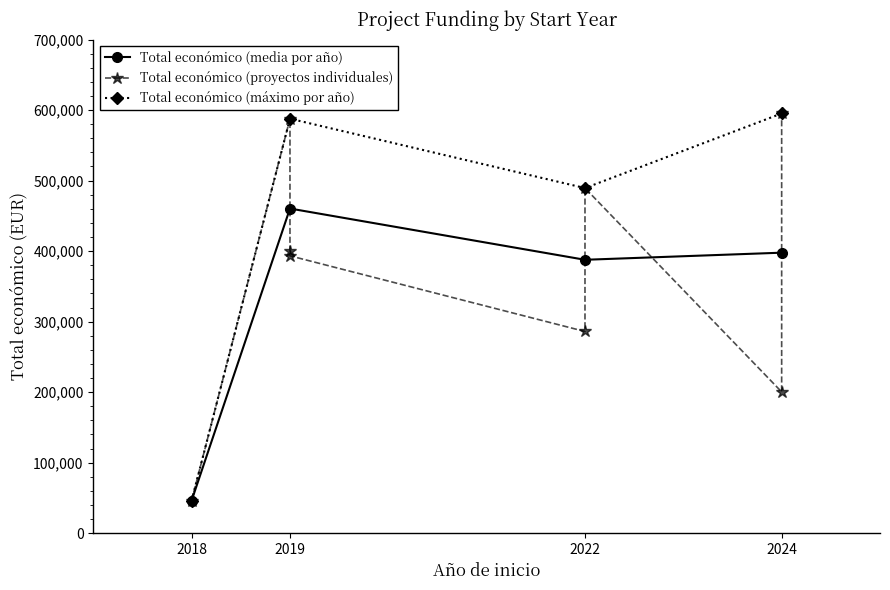

At which category does Total económico (media por año) reach its first local peak?

2019